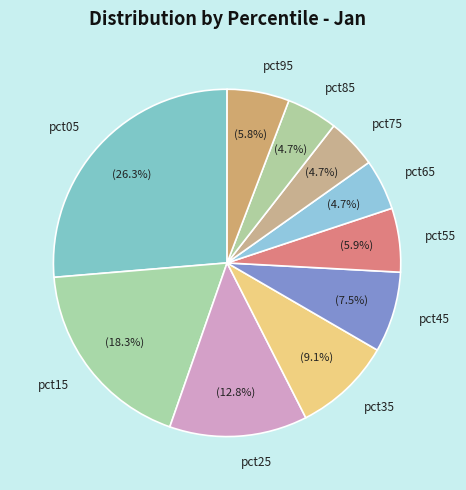

Does pct45 account for over 50% of the chart?

No